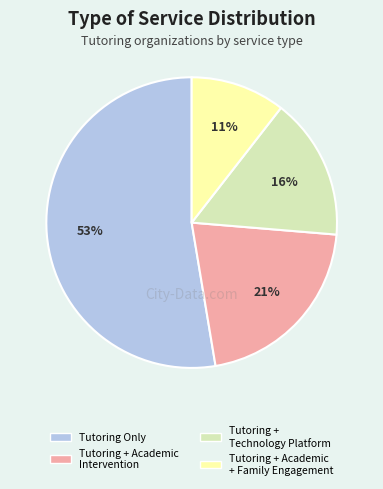

To the nearest percent, what is the average slice percentage?

25%